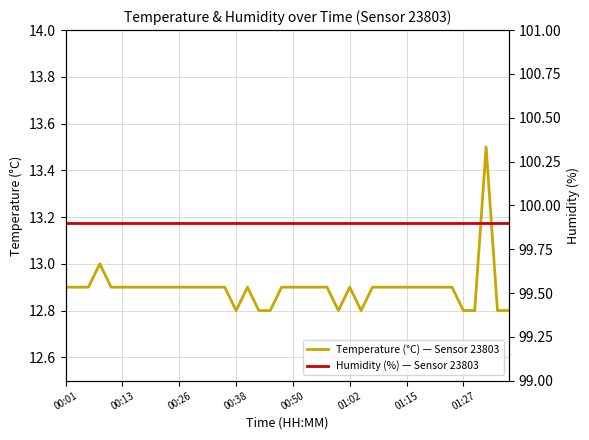

What is the spread (max minus min) of values at 39?

87.1